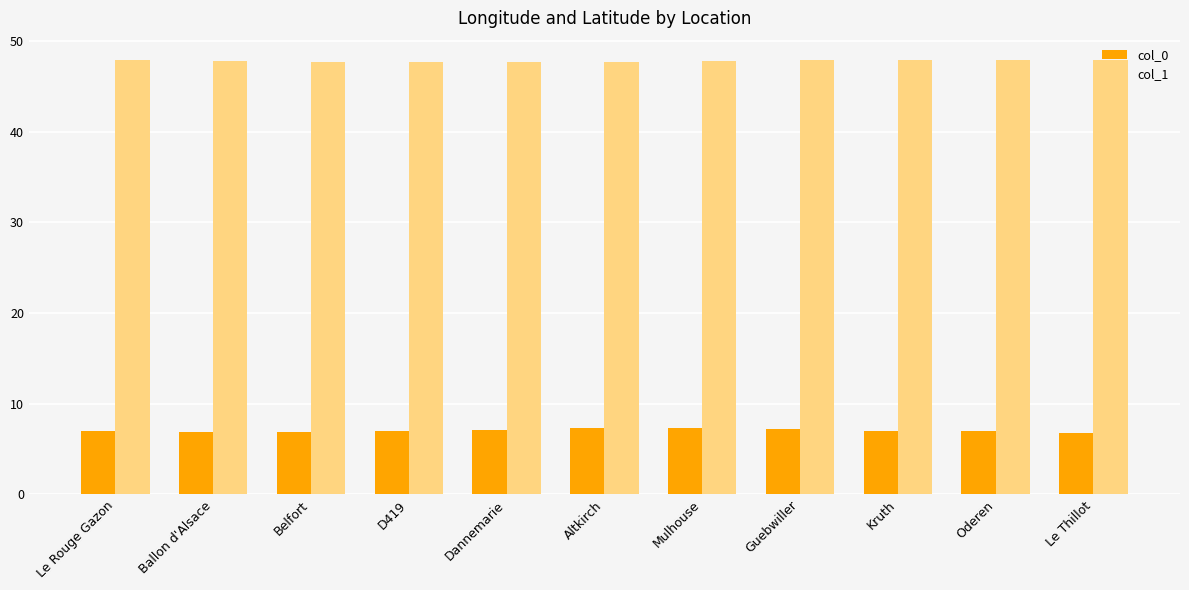

What is the difference between the highest and lowest values at Altkirch?

40.4